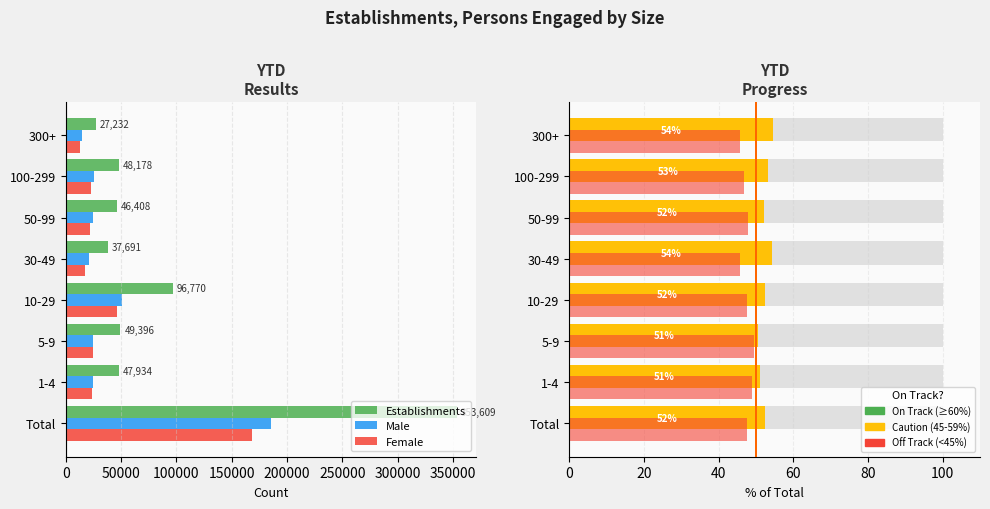

Reading left to right, what are all the values shown in this chart?

Establishments: 353609	47934	49396	96770	37691	46408	48178	27232
Male: 185180	24446	24962	50656	20508	24201	25588	14819
Female: 168296	23484	24404	46015	17183	22207	22590	12413